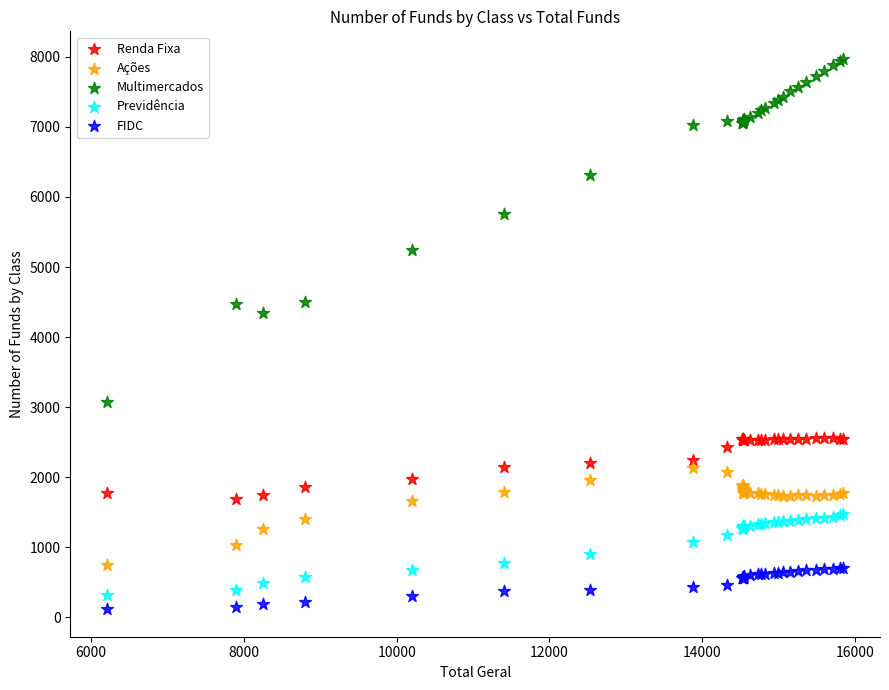

Which series has the widest spread of Y values?

Multimercados